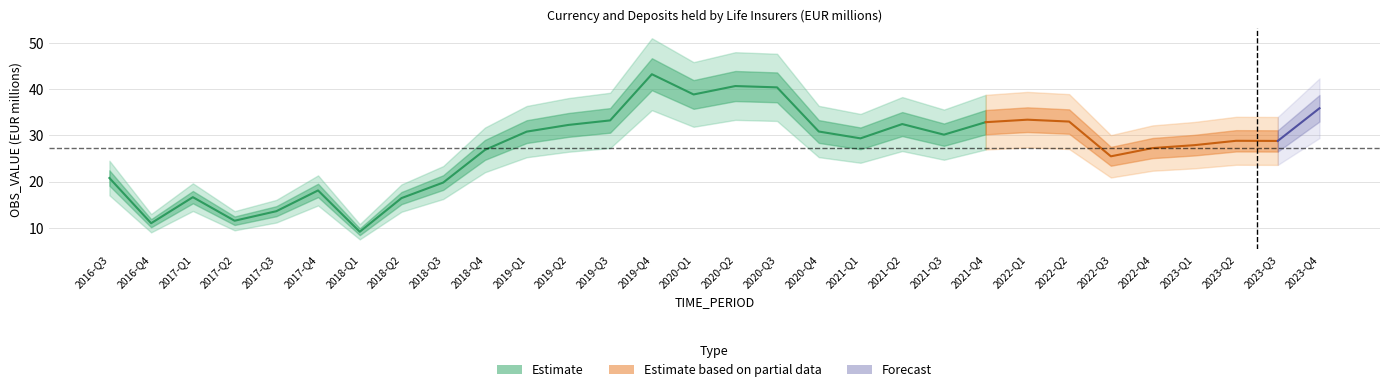

At which category does the chart reach its peak across all series?

2019-Q4